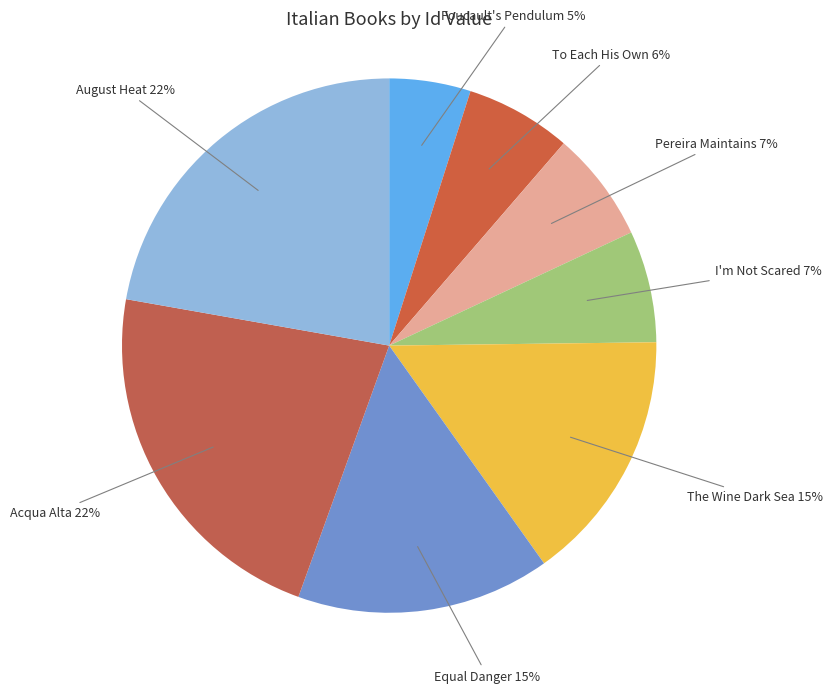

How many segments does this pie chart have?

8